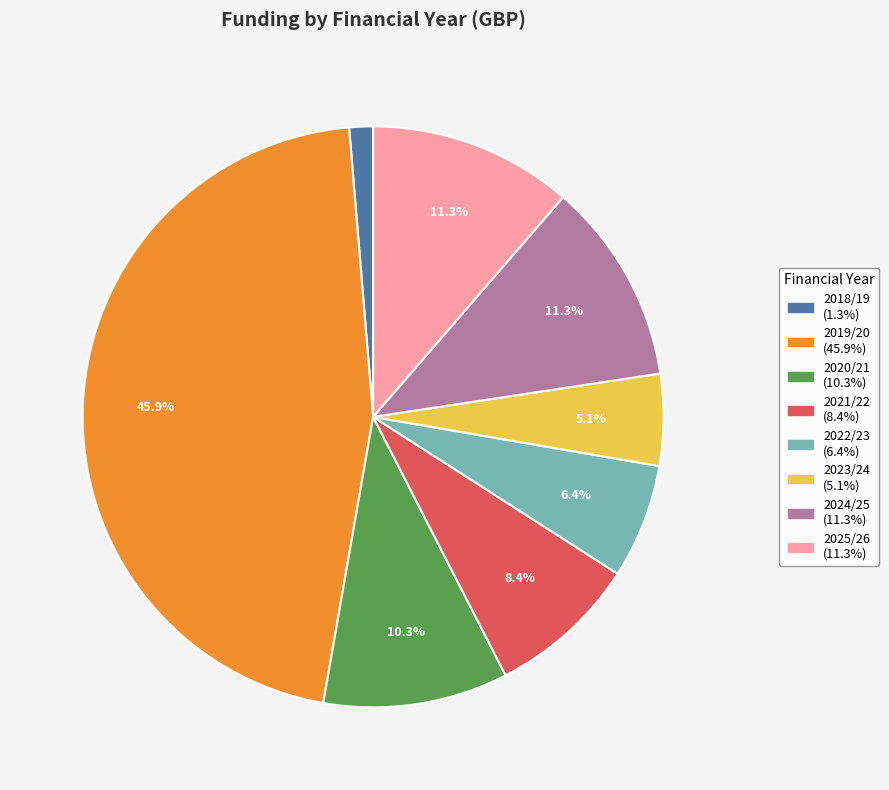

Does any single category account for the majority?

No